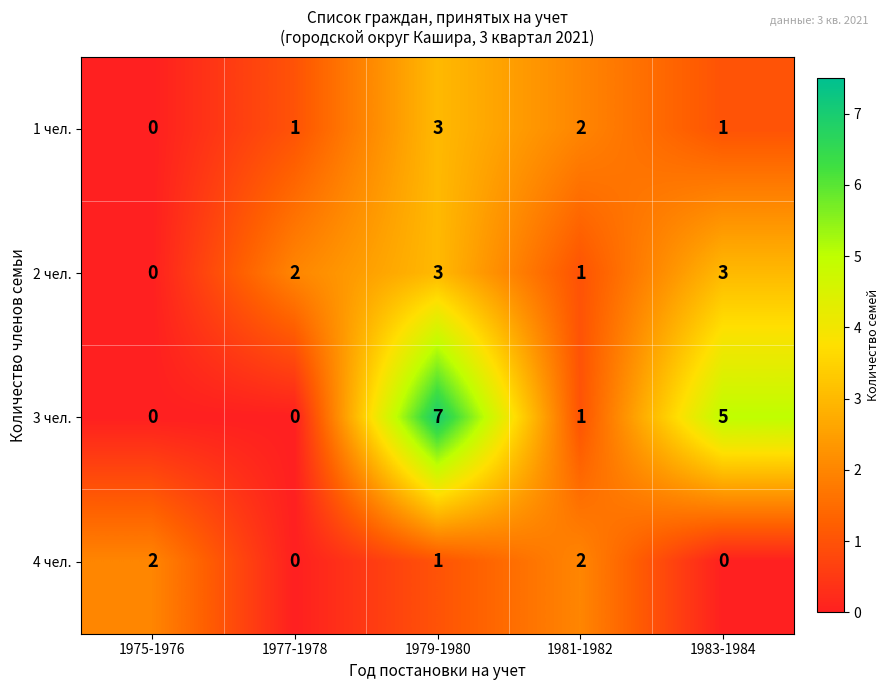

Count the number of data series in this chart.

4